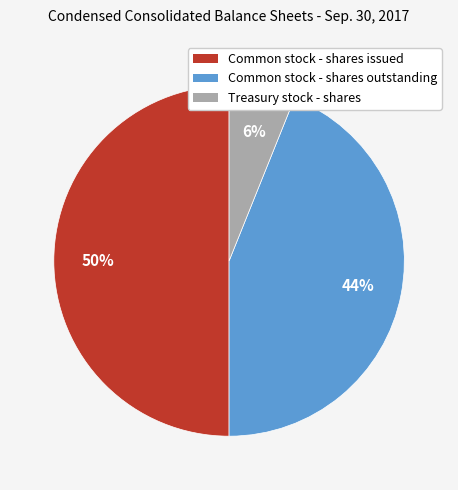

Count the number of slices in the pie.

3